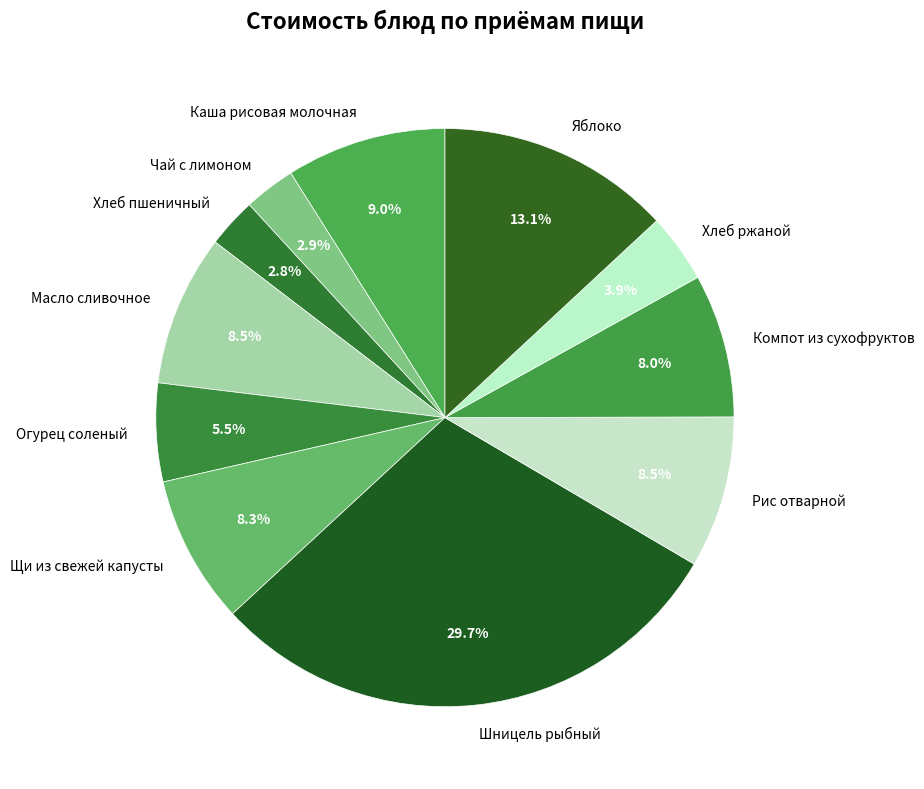

To the nearest percent, what portion does Шницель рыбный represent?

30%